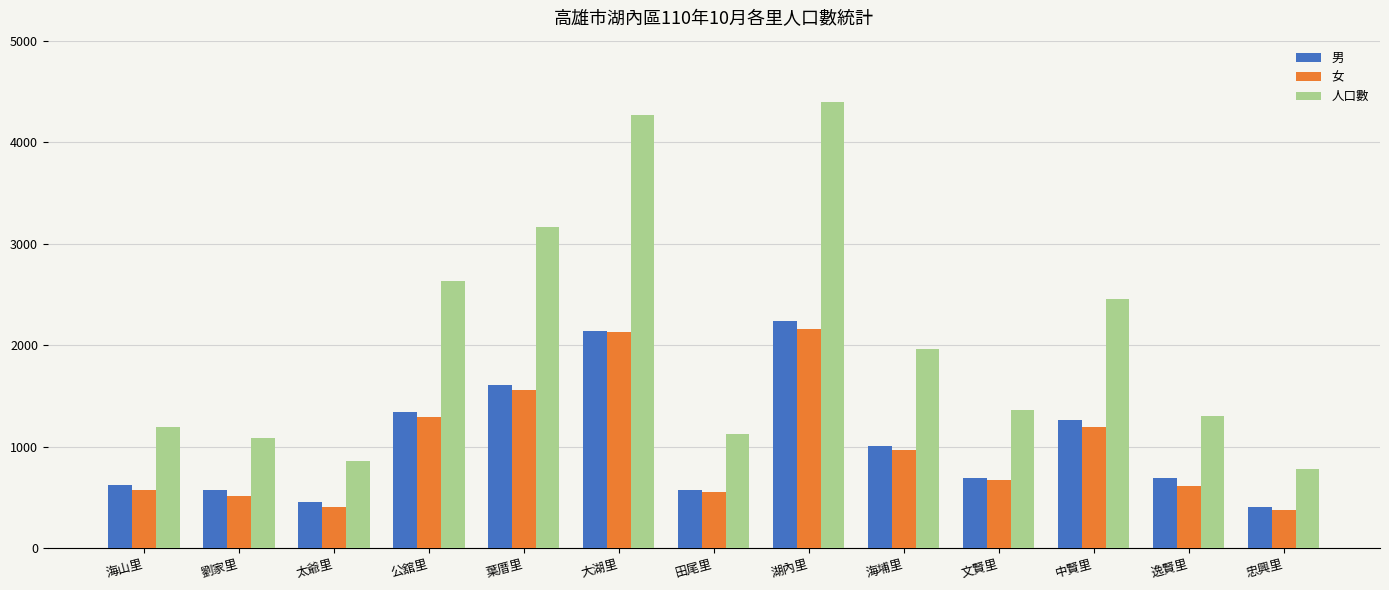

What is the difference between the maximum and minimum values in the 人口數 series?

3620